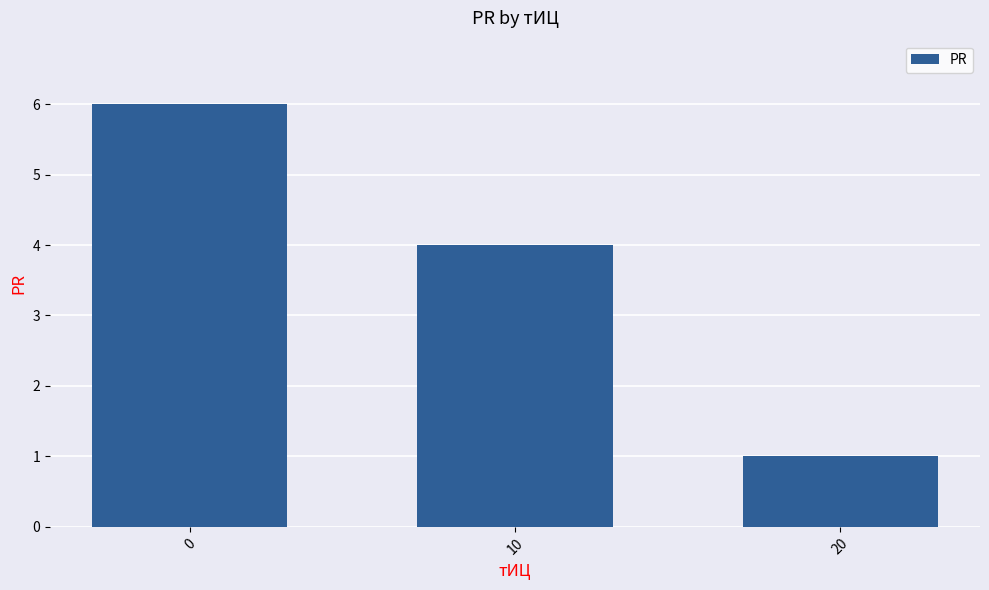

Is it true that the value at 10 is 2?

False